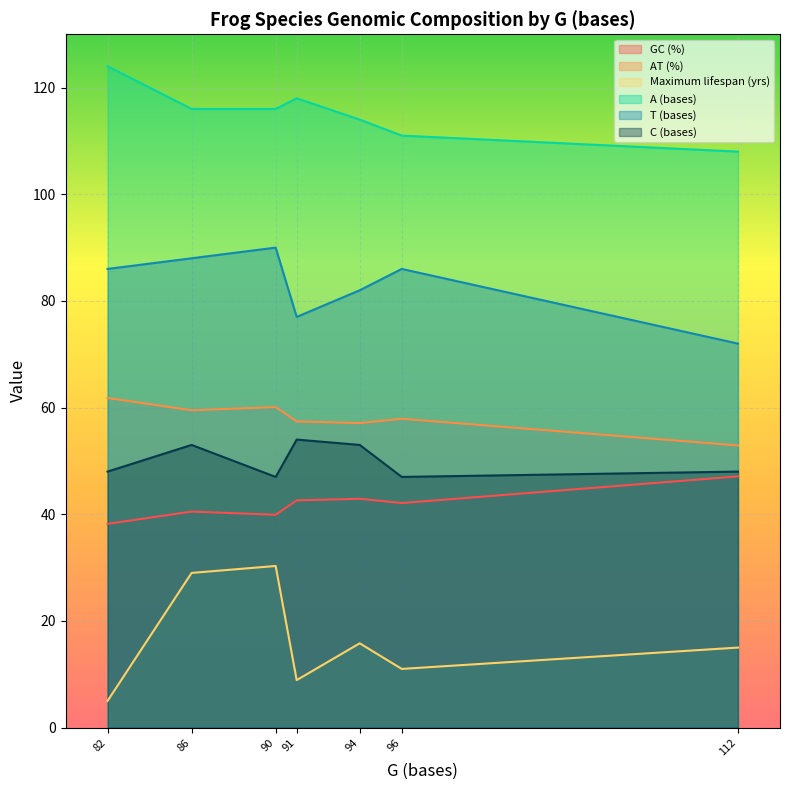

The C (bases) series shows 48.0 at Rana nigromaculata. True or false?

True